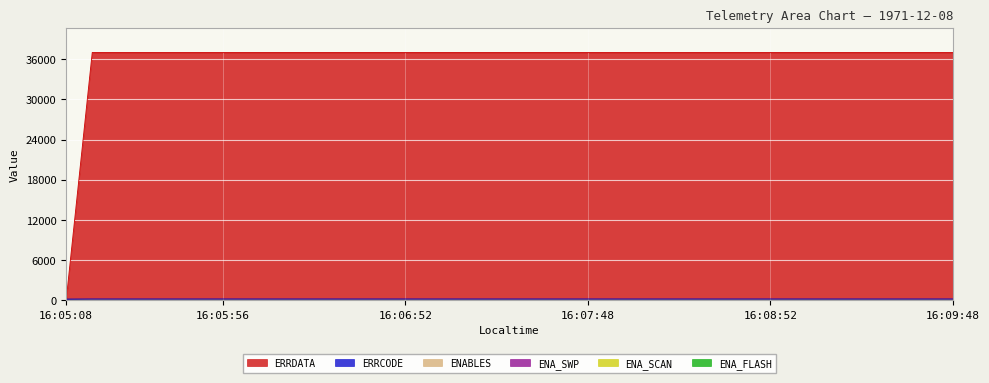

Is it true that ENABLES equals 1 at 16:05:56?

True